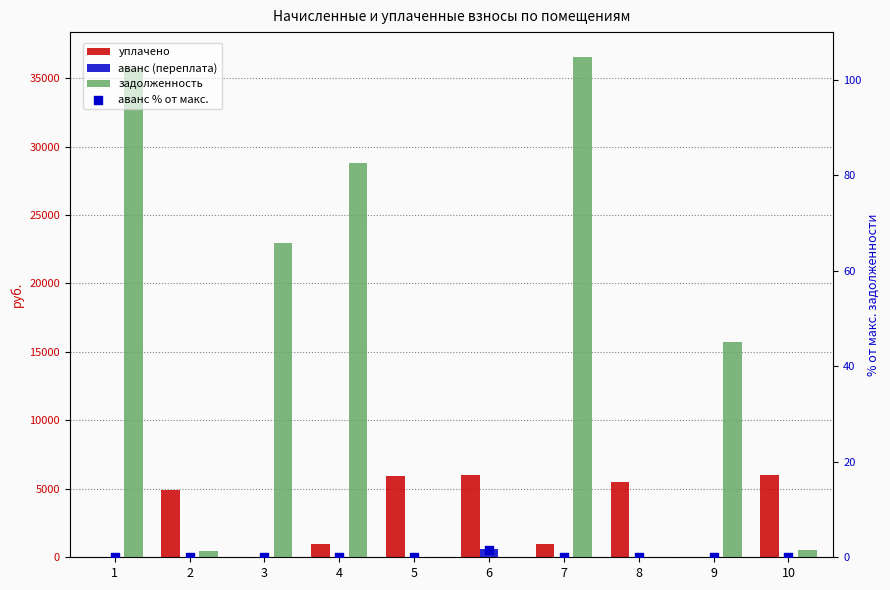

Which series contains the lowest Y value?

уплачено